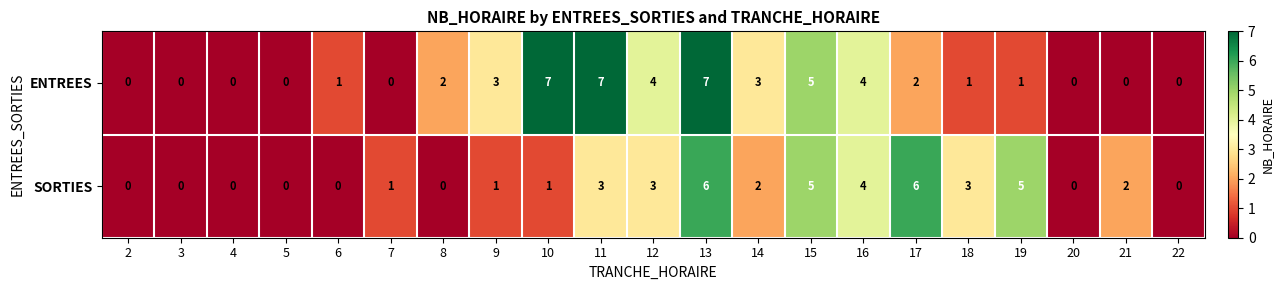

What is the sum of all SORTIES values?

42